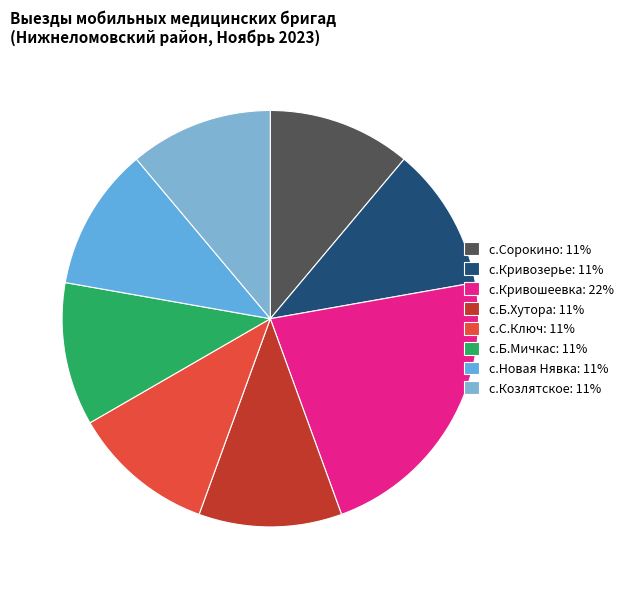

Is there a majority slice in this chart?

No